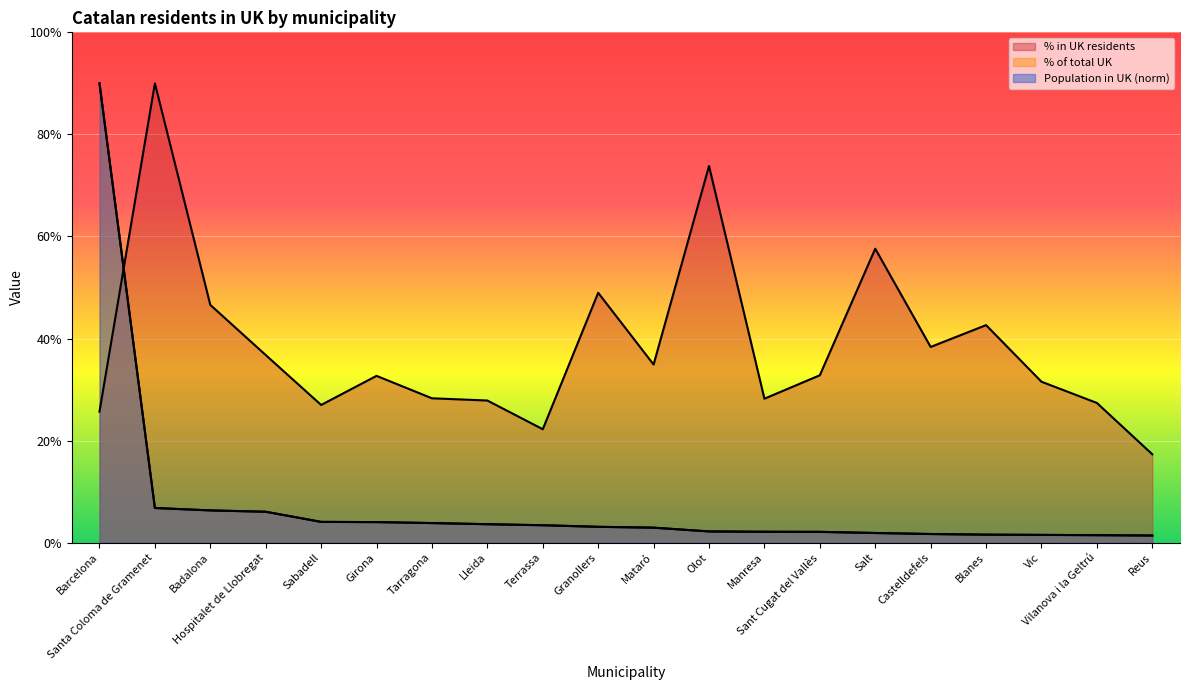

True or false: Population in UK and % of total UK intersect in this chart.

True